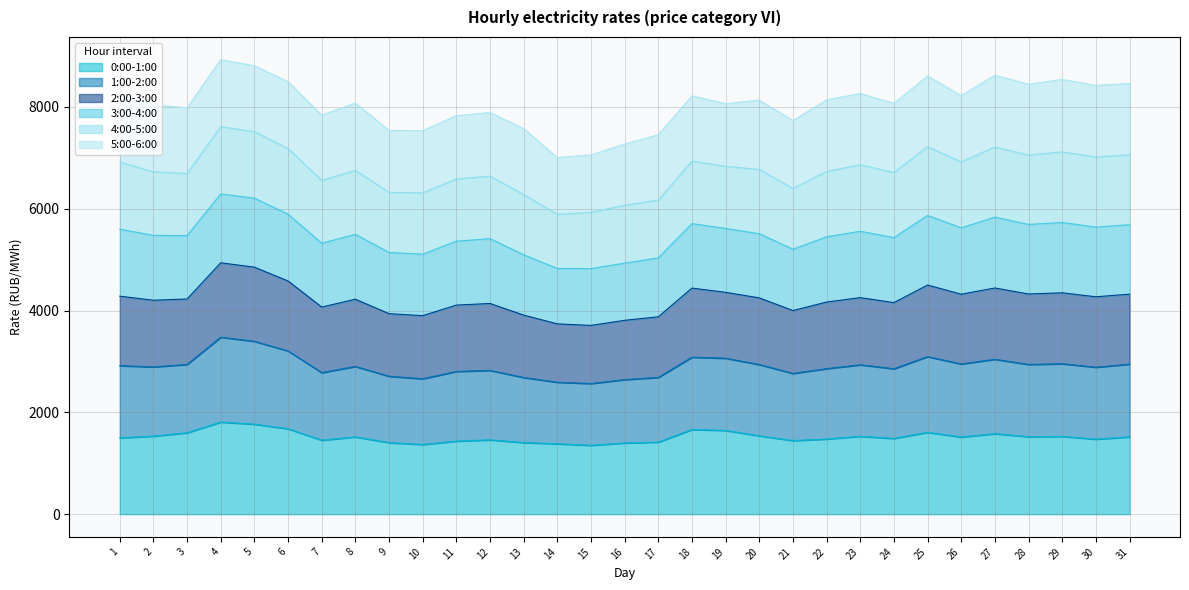

What is the maximum value for 0:00-1:00?

1809.1